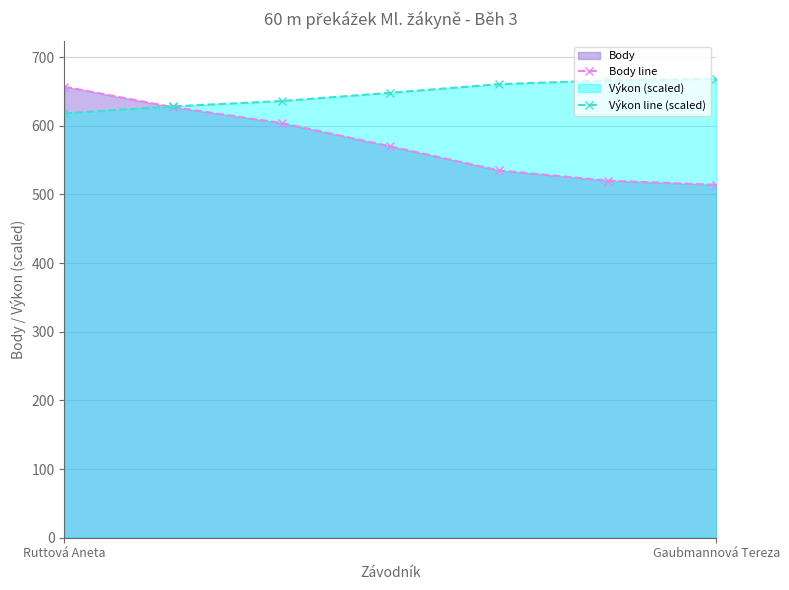

At Gaubmannová Tereza, list the series in order from smallest to largest.

Body line, Výkon line (scaled)